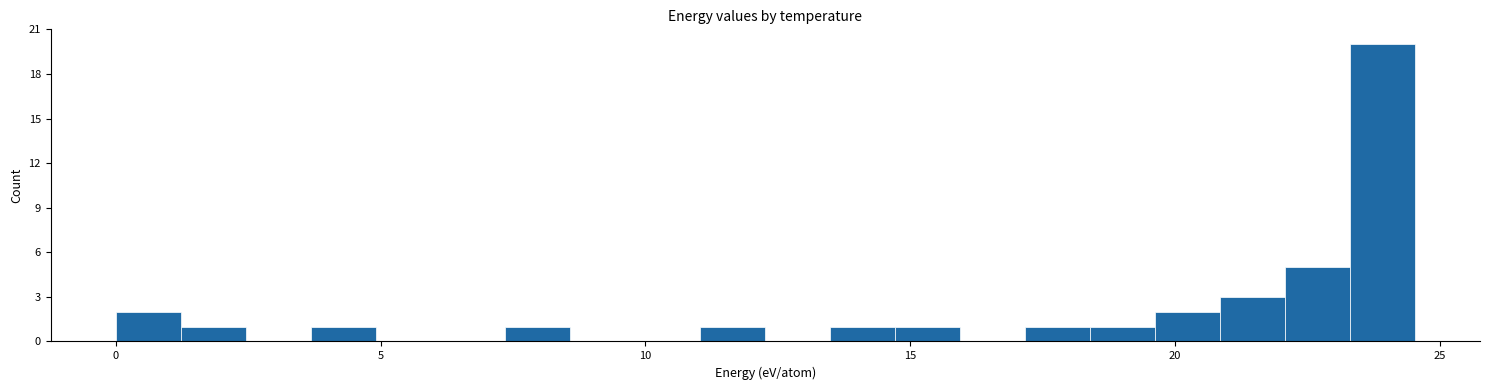

Read against the x-axis, roughly where is the centre of the tallest bar?

24.0